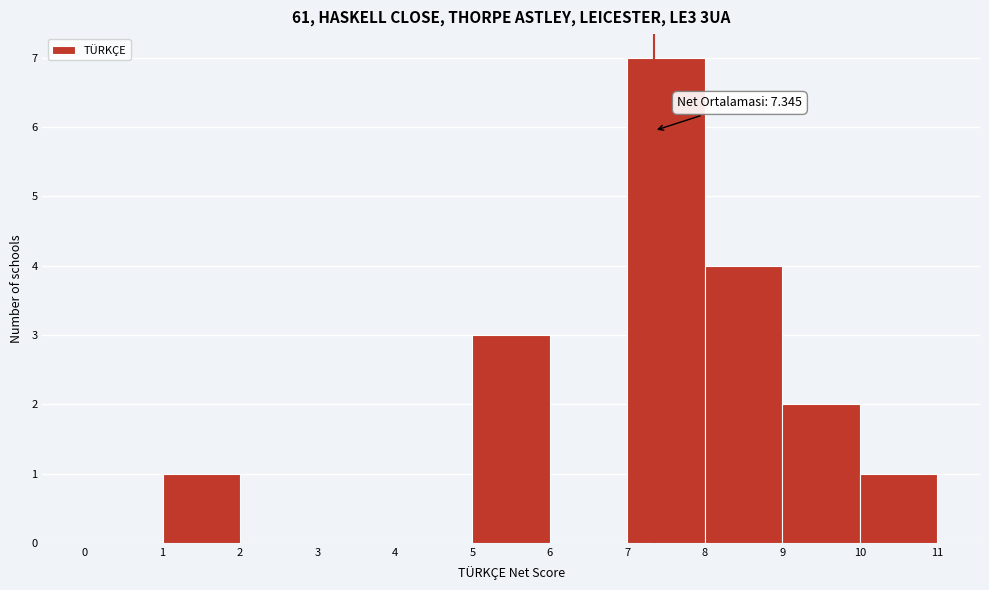

Which range on the x-axis has the tallest bar?

7 to 8